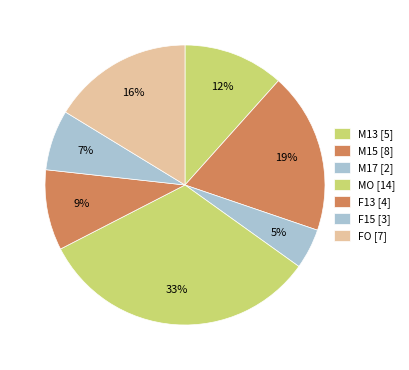

Count the number of slices in the pie.

7